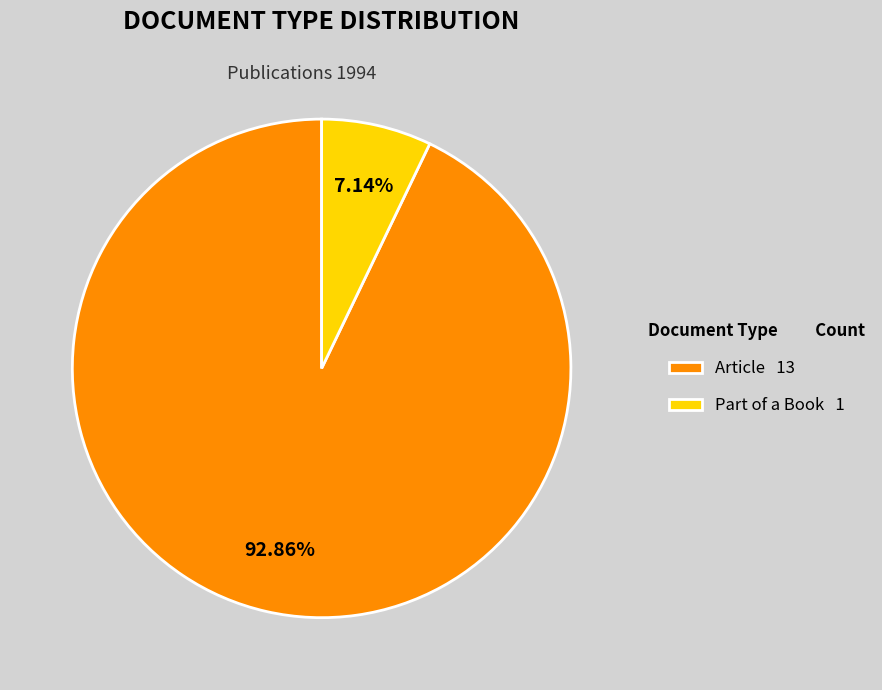

To the nearest percent, what is the combined percentage of Part of a Book and Article?

100%